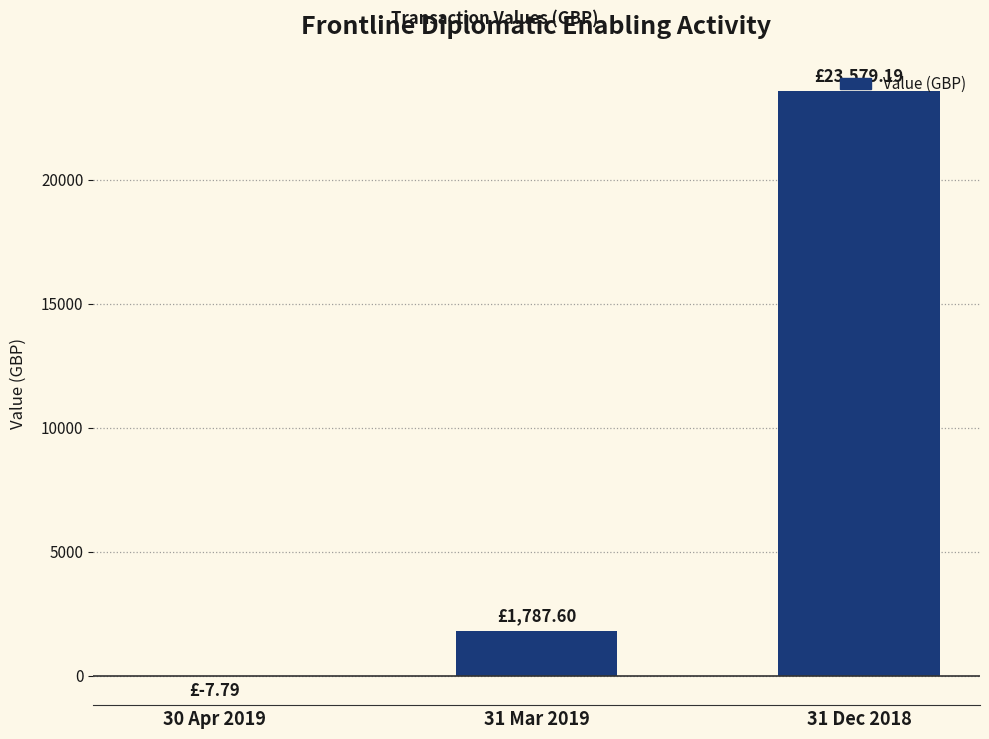

What is the sum of all values?

25359.0